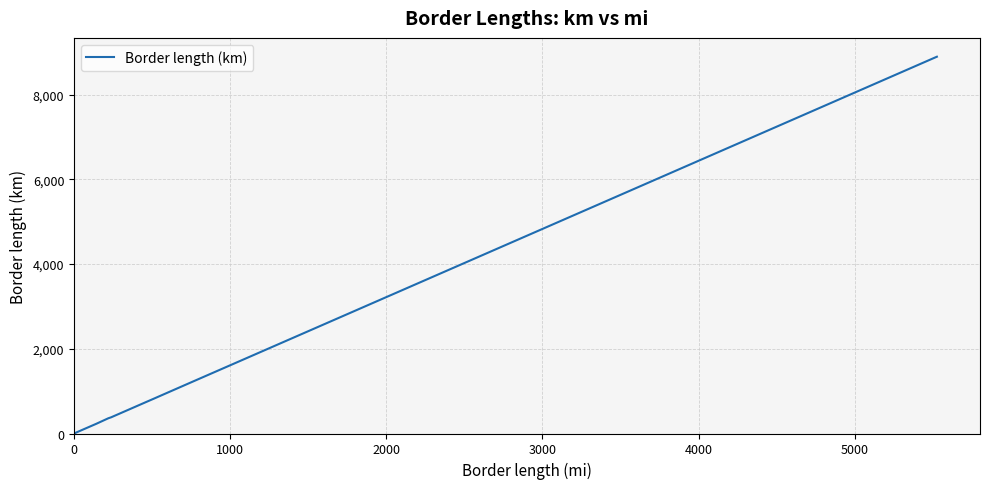

Is this an area chart (filled region under the line)?

No